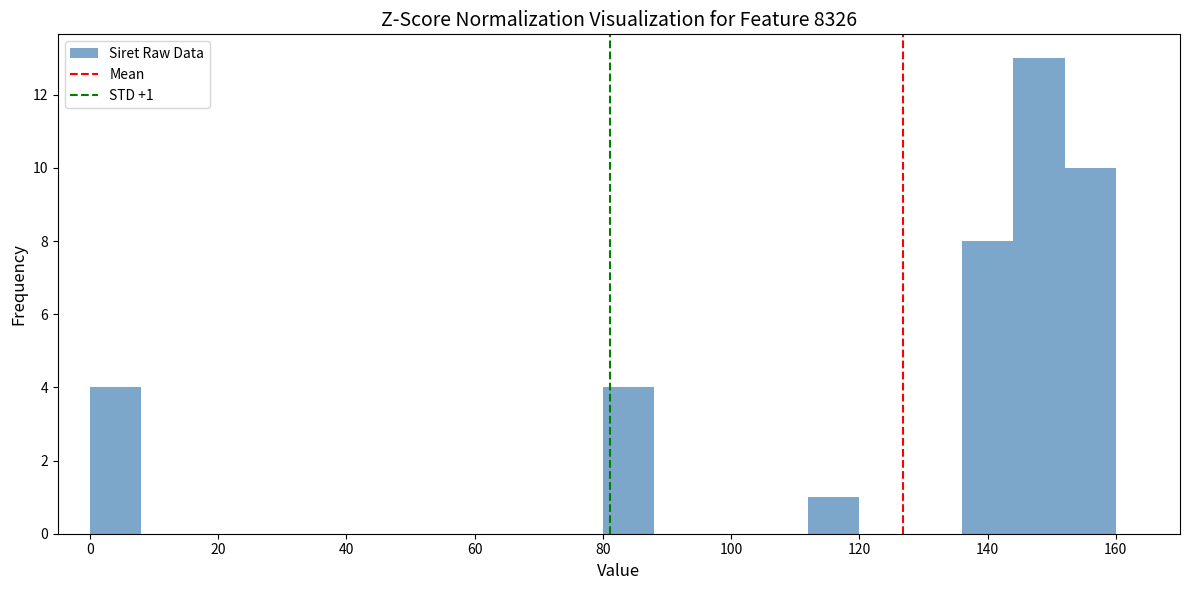

Which range on the x-axis has the tallest bar?

144 to 152